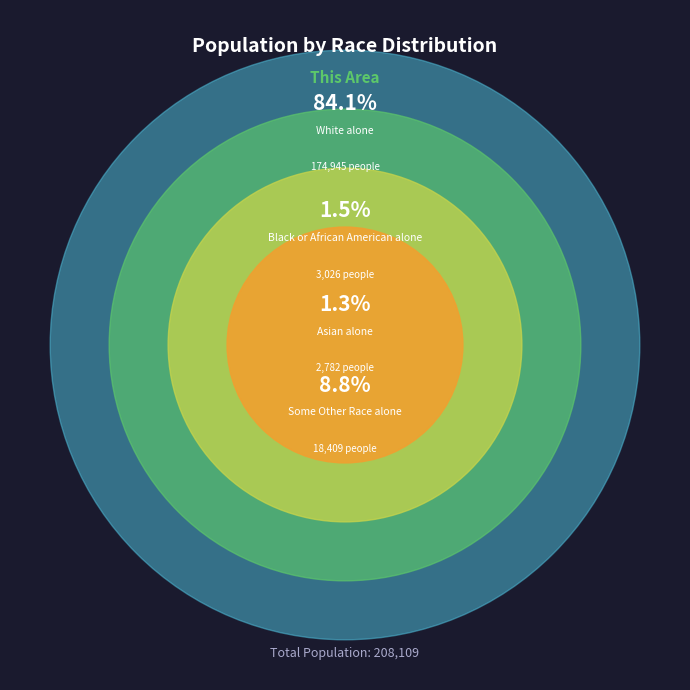

True or false: American Indian and Alaska Native accounts for 1% of the total.

True